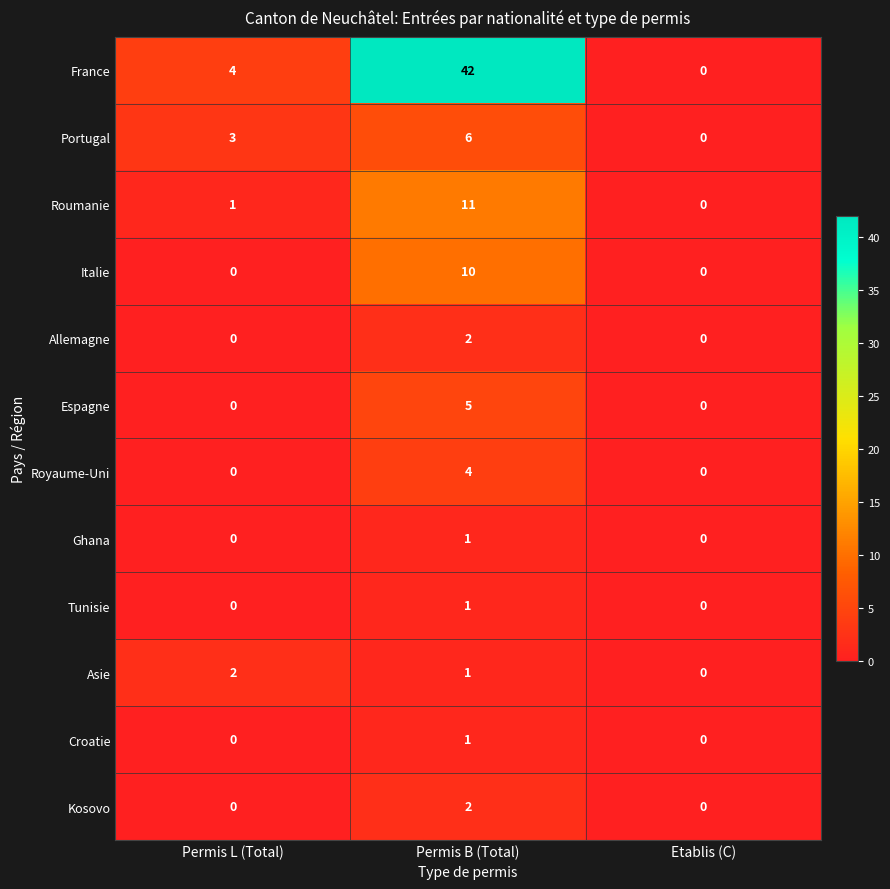

Is it true that Italie equals 0 at Etablis (C)?

True